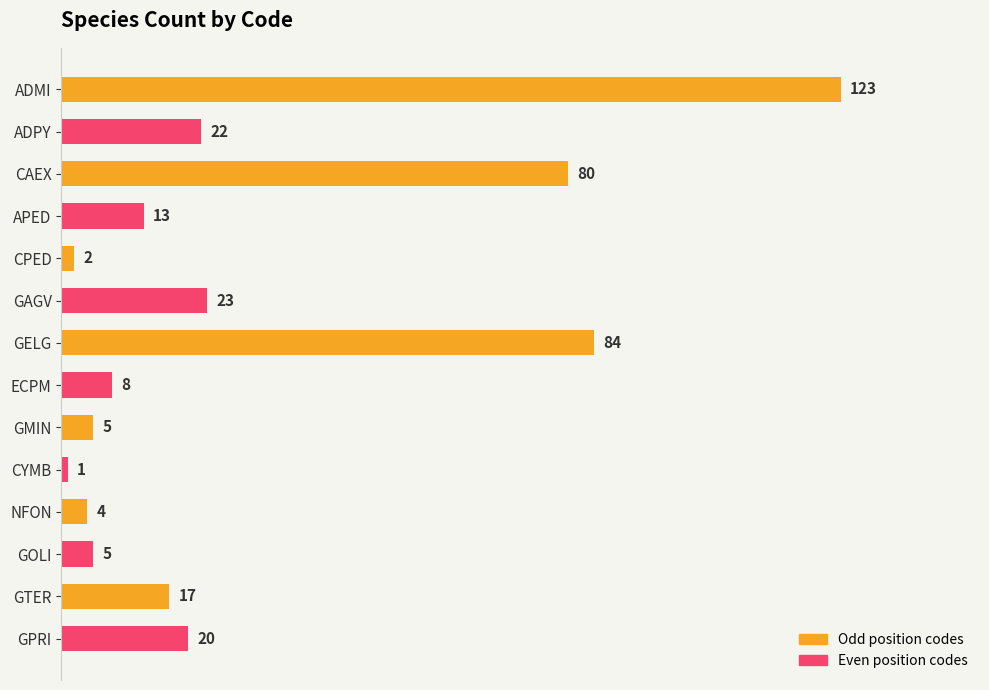

Where is the data nearest to the value 62?

CAEX